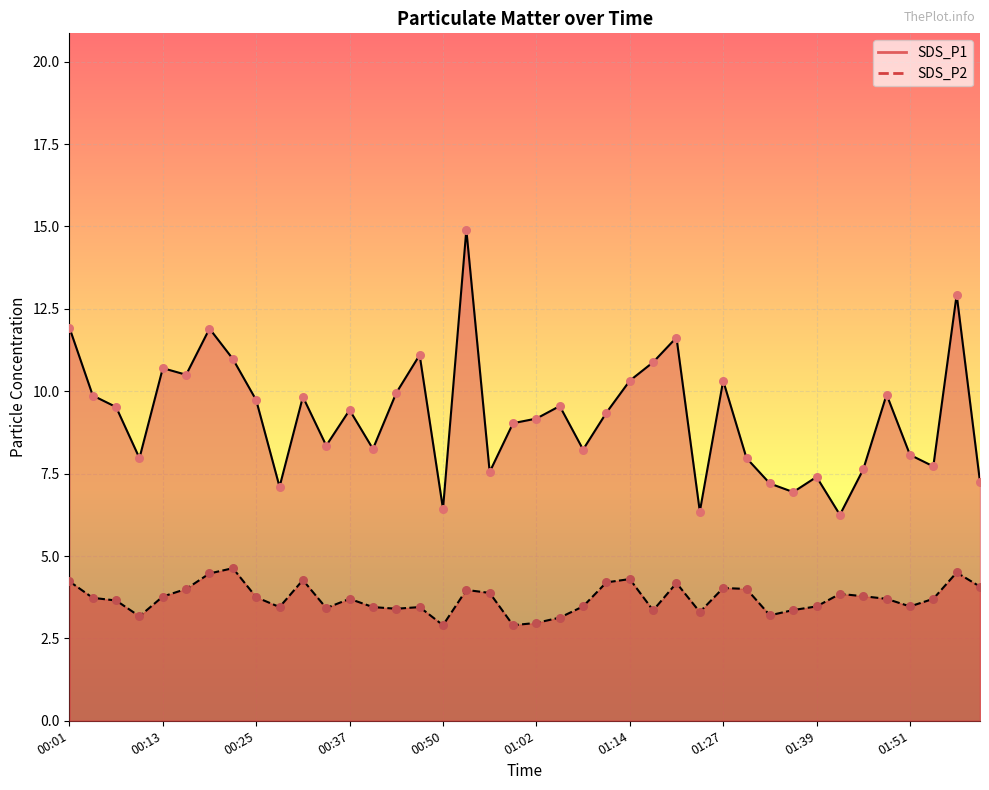

Which series reaches the minimum Y coordinate?

SDS_P2